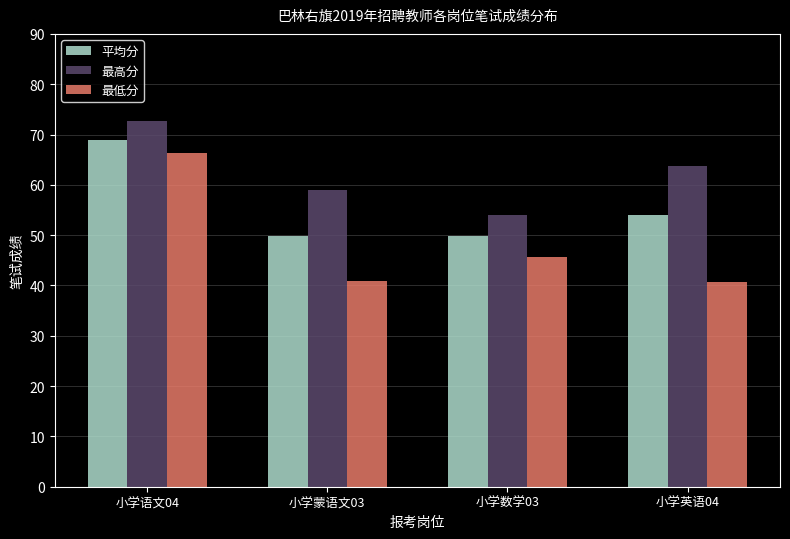

What is the maximum value for 最低分?

66.4